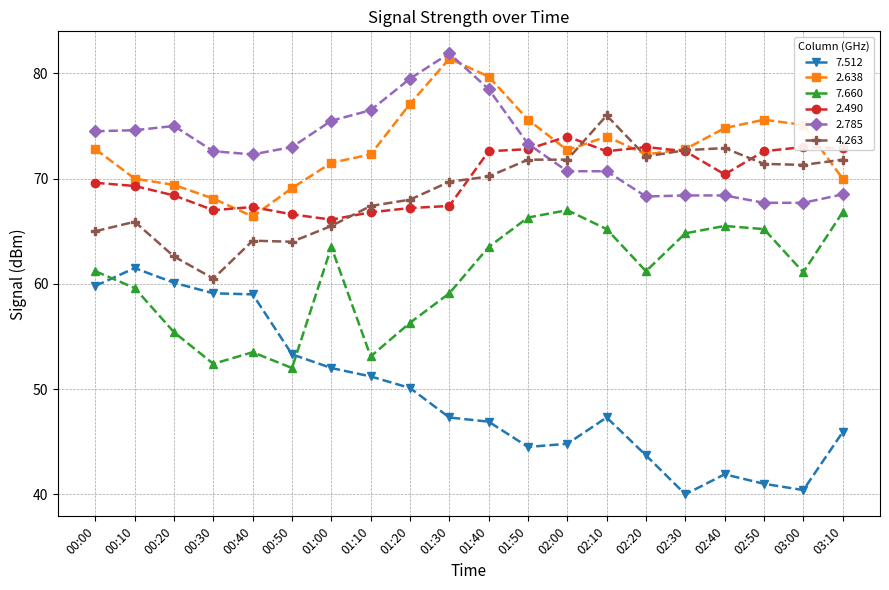

Does the chart display data point markers on the line(s)?

Yes